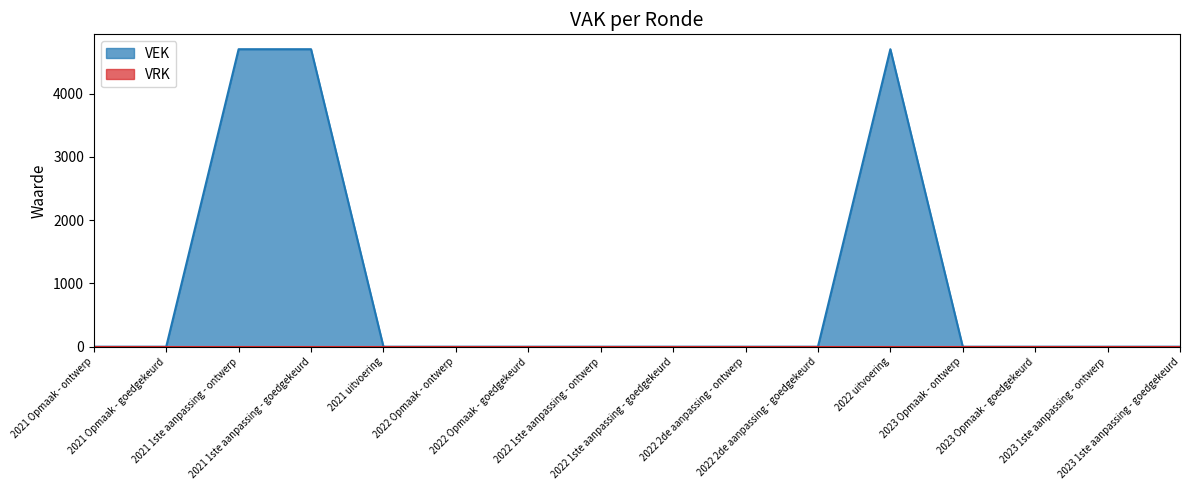

What is the value of the 4th point from the left?

4704